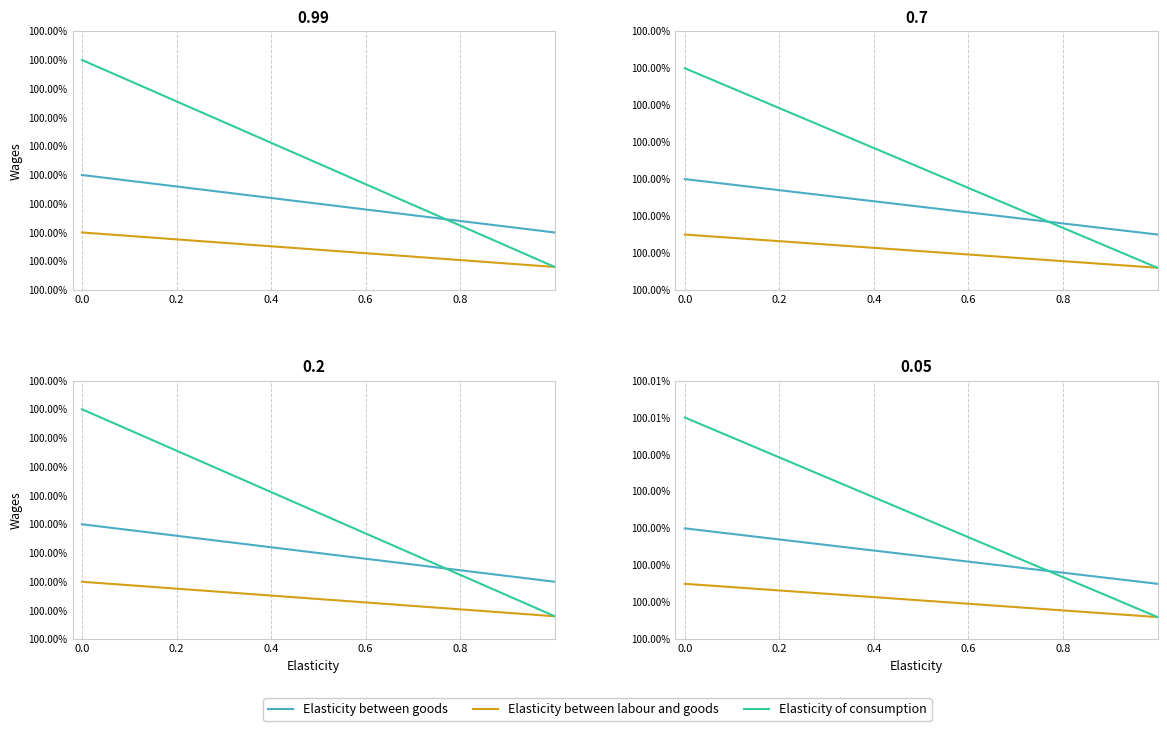

Which series has the largest range (max minus min)?

Elasticity of consumption